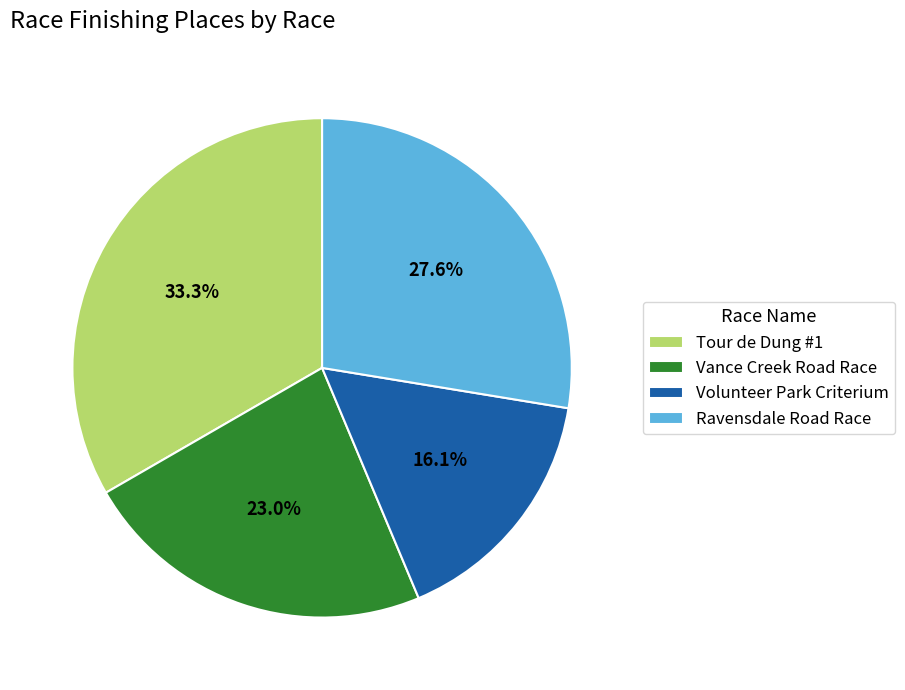

Does Tour de Dung #1 account for over 50% of the chart?

No